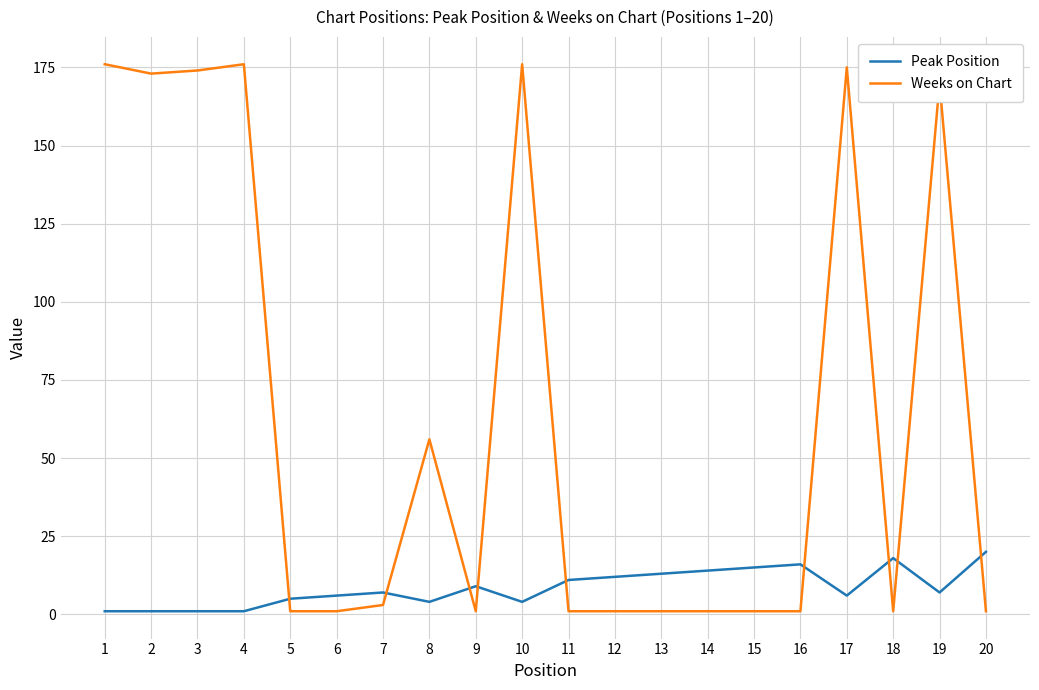

Is it true that Weeks on Chart equals 176 at 10?

True